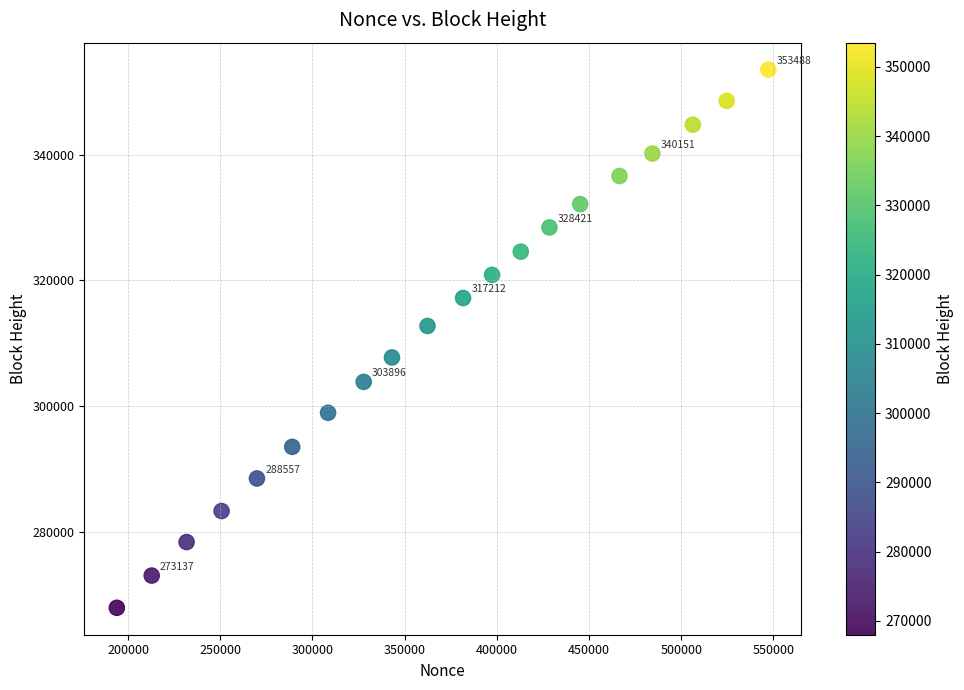

What is the range of X values (max minus min)?

353339